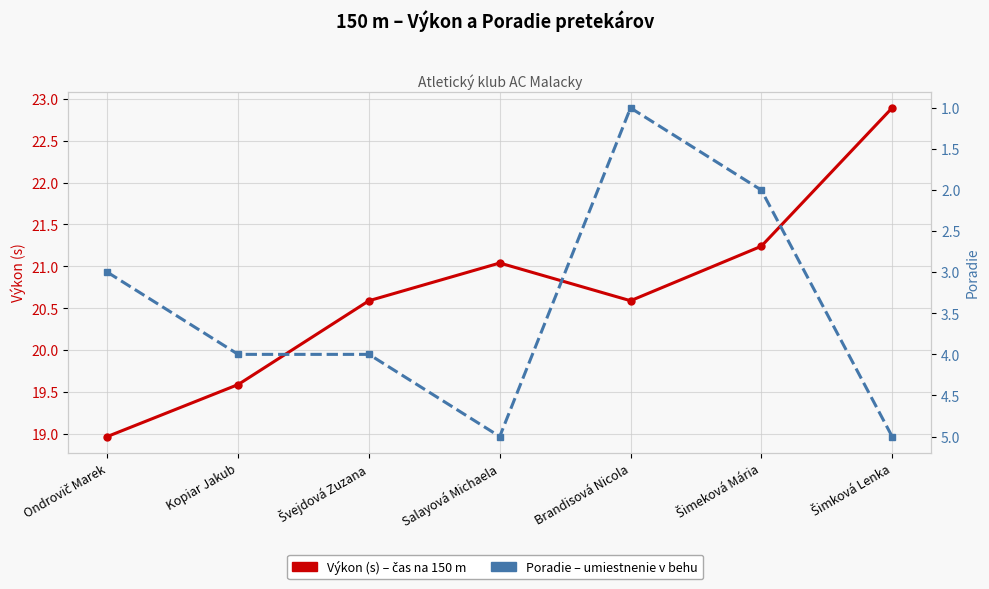

At which category does the chart reach its minimum across all series?

Brandisová Nicola